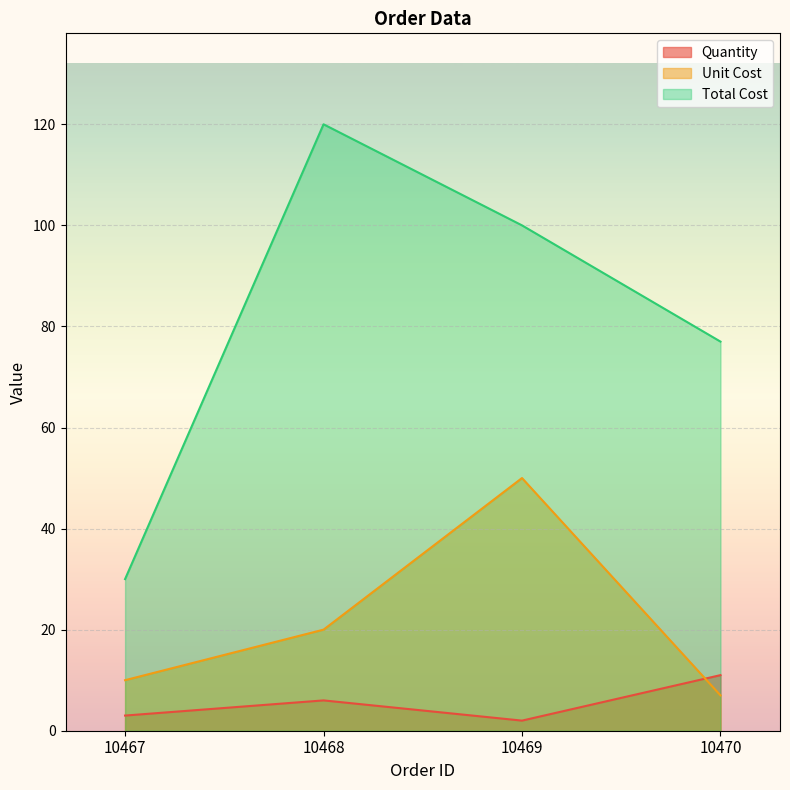

List the series in order of their peak value, highest first.

Total Cost, Unit Cost, Quantity